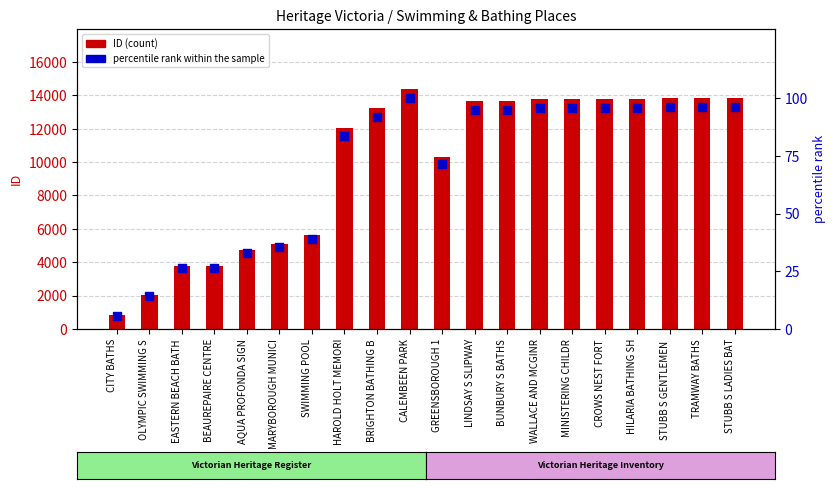

What is the total value across all series at LINDSAY S SLIPWAY?

13768.1